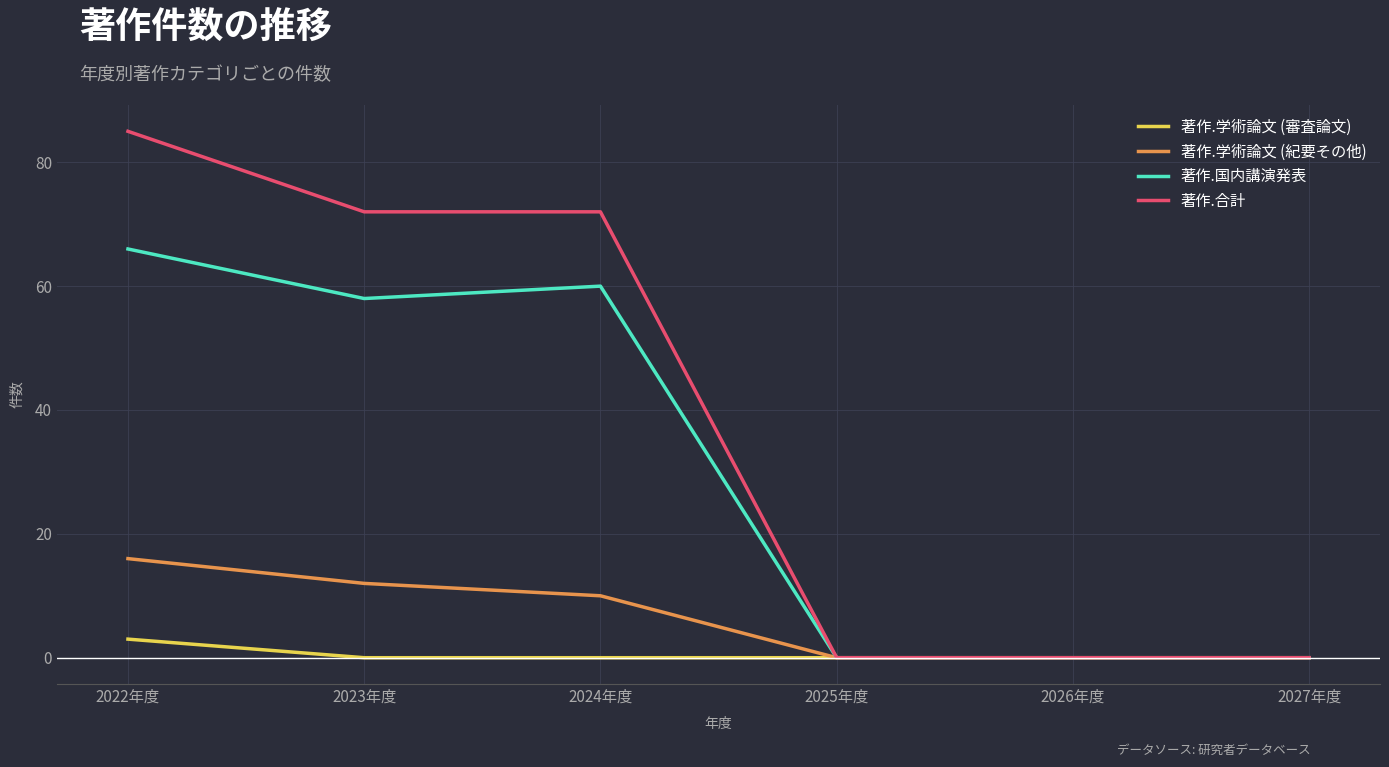

Count the 著作.合計 values in the range 0 to 72.

5